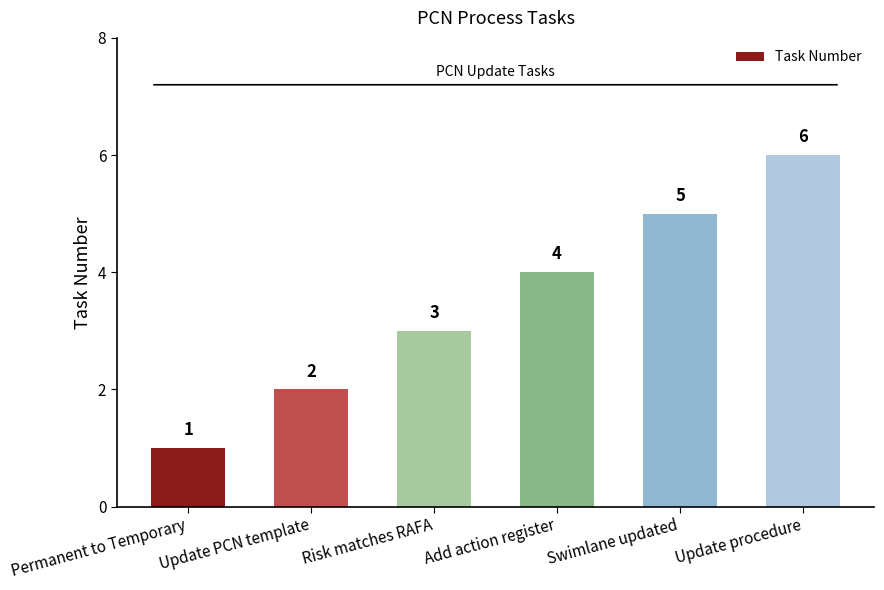

Reading left to right, what are all the values shown in this chart?

Permanent to Temporary=1	Update PCN template=2	Risk matches RAFA=3	Add action register=4	Swimlane updated=5	Update procedure=6